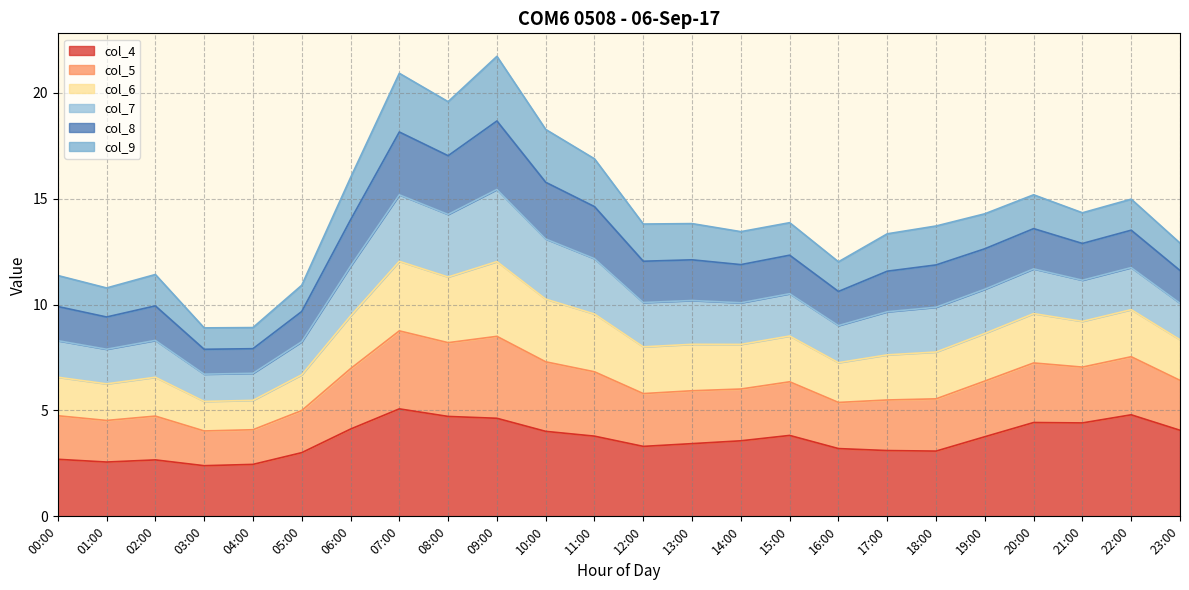

What is the difference between the col_4 values at 19:00 and 17:00?

0.7